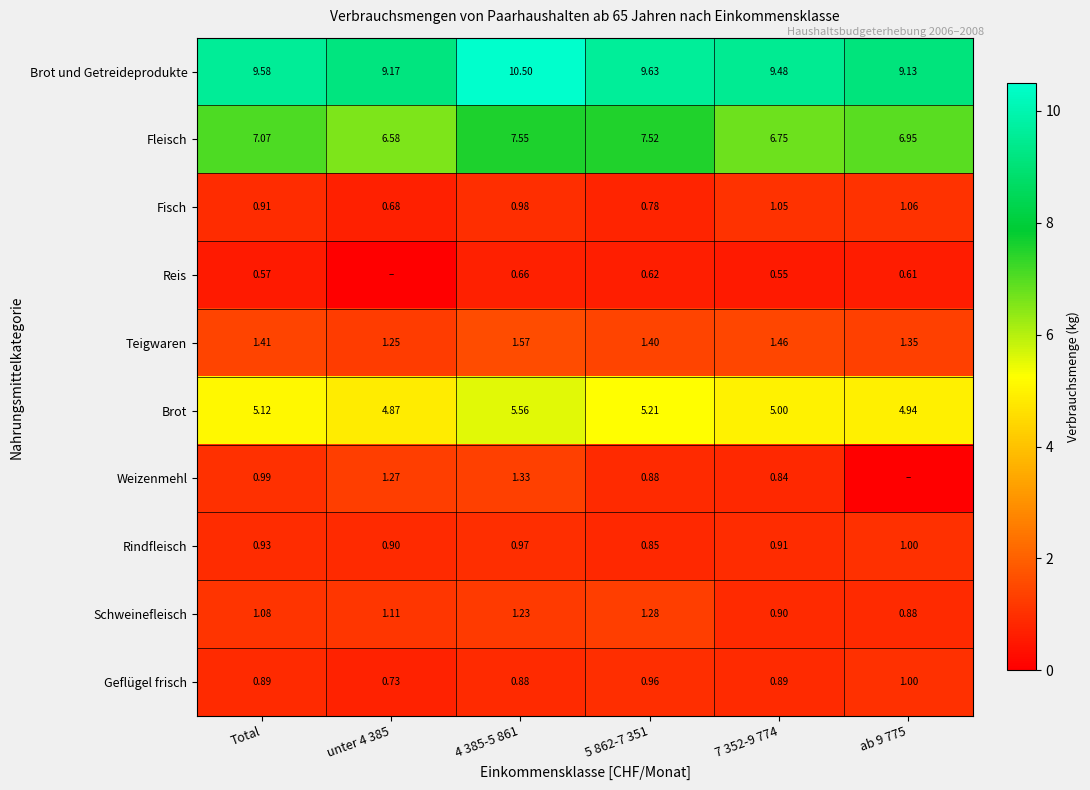

Rank the series at Total from lowest to highest value.

Reis, Geflügel frisch, Fisch, Rindfleisch, Weizenmehl, Schweinefleisch, Teigwaren, Brot, Fleisch, Brot und Getreideprodukte